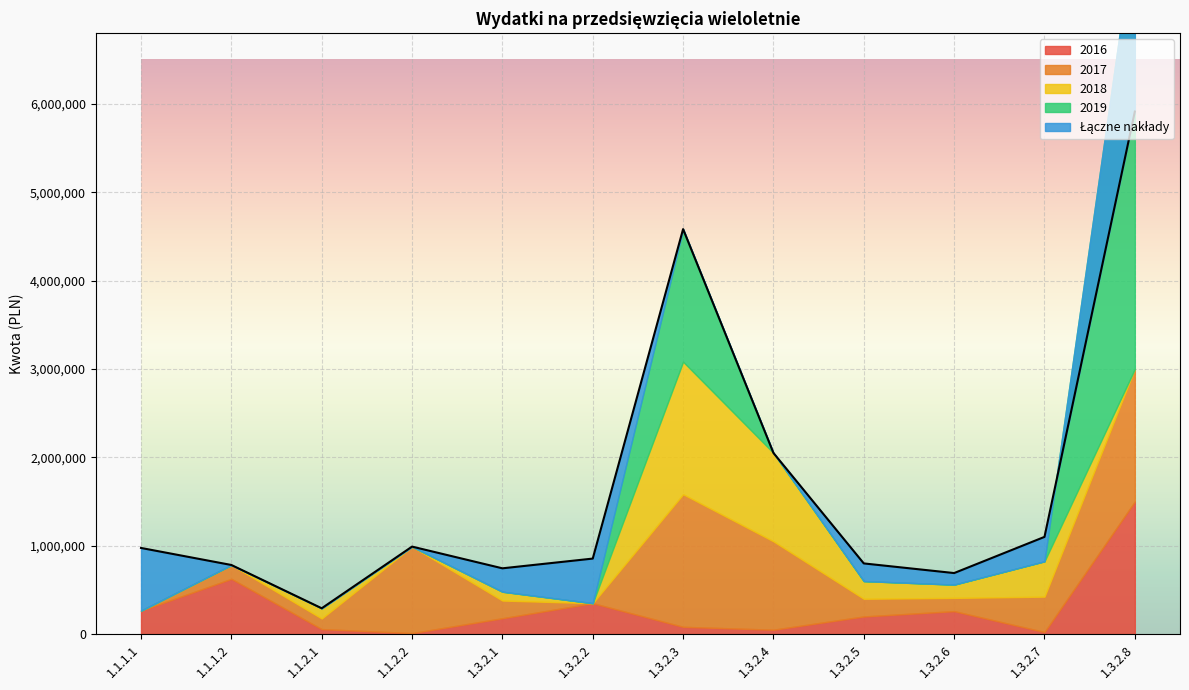

What is the label of the 12th point from the left?

1.3.2.8